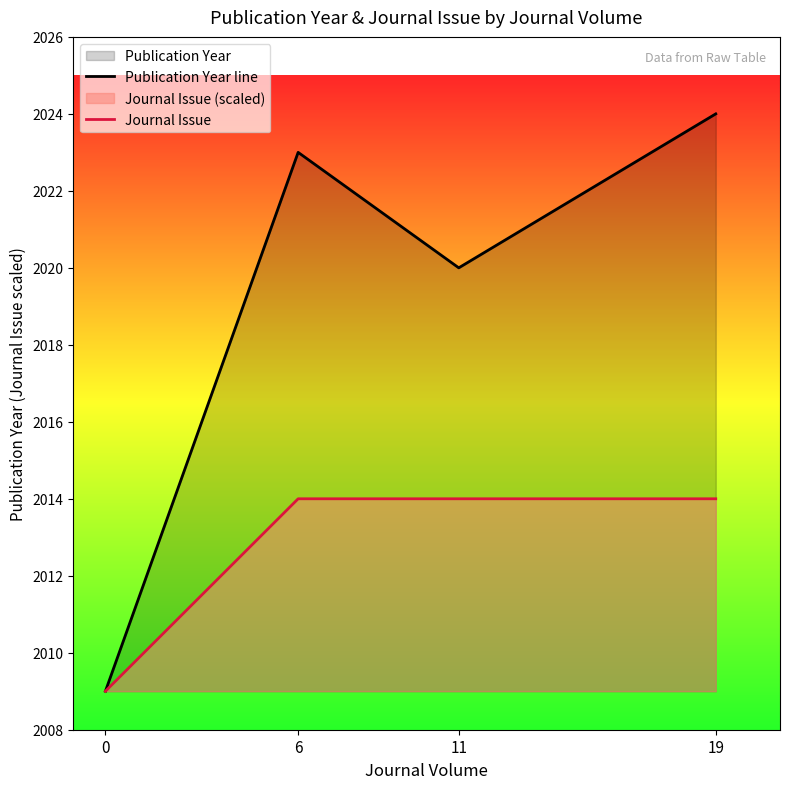

What is the average value of the Journal Issue series?

2013